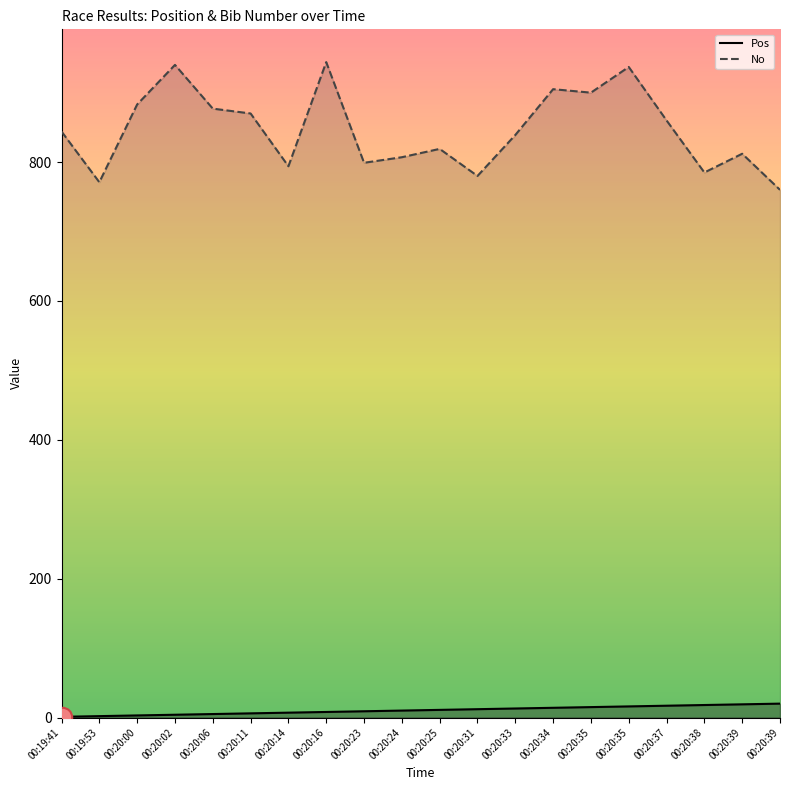

What are all the series names shown in the legend?

Pos, No